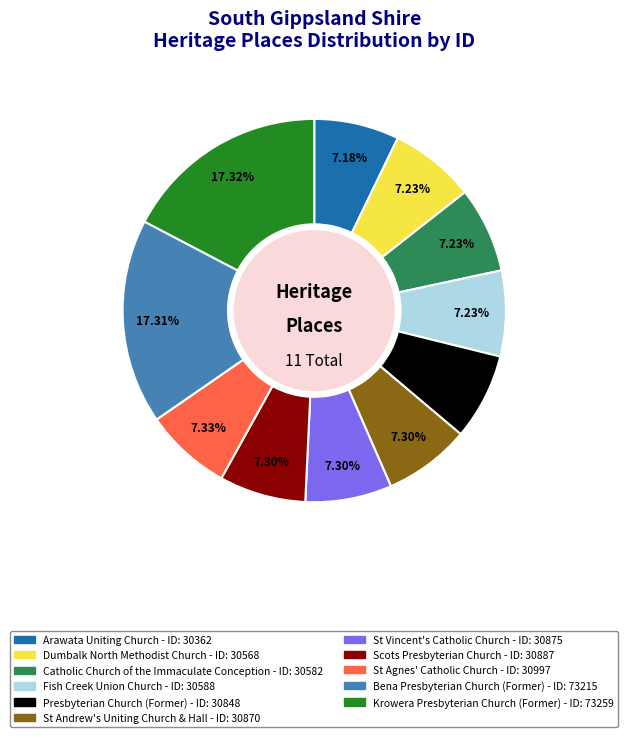

Is there any slice that represents more than half of the pie?

No